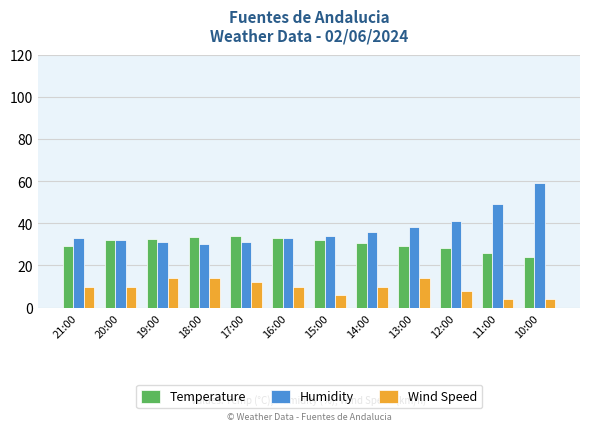

Count the number of categories in the chart.

12